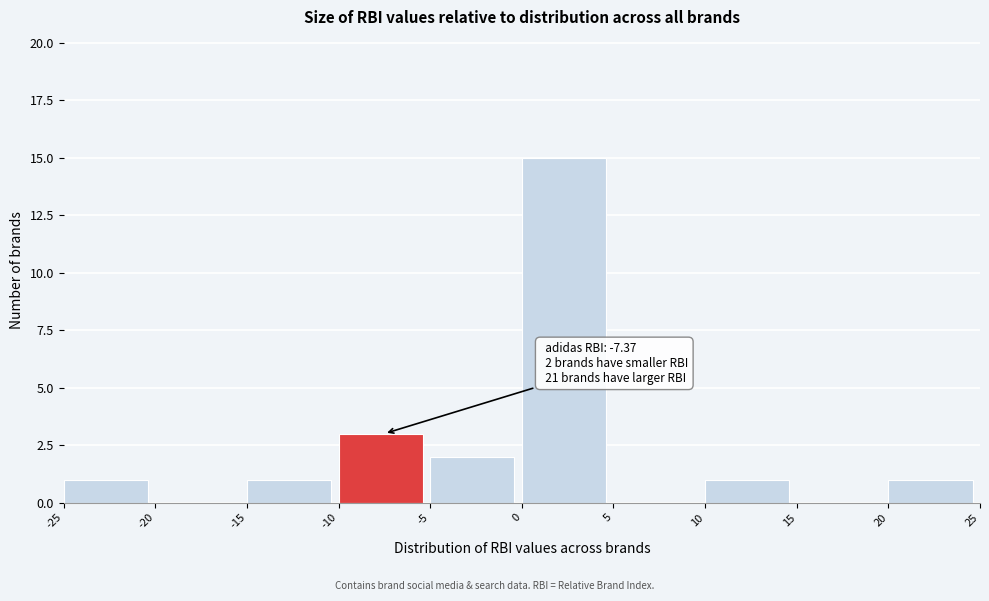

Which range on the x-axis has the tallest bar?

0 to 5